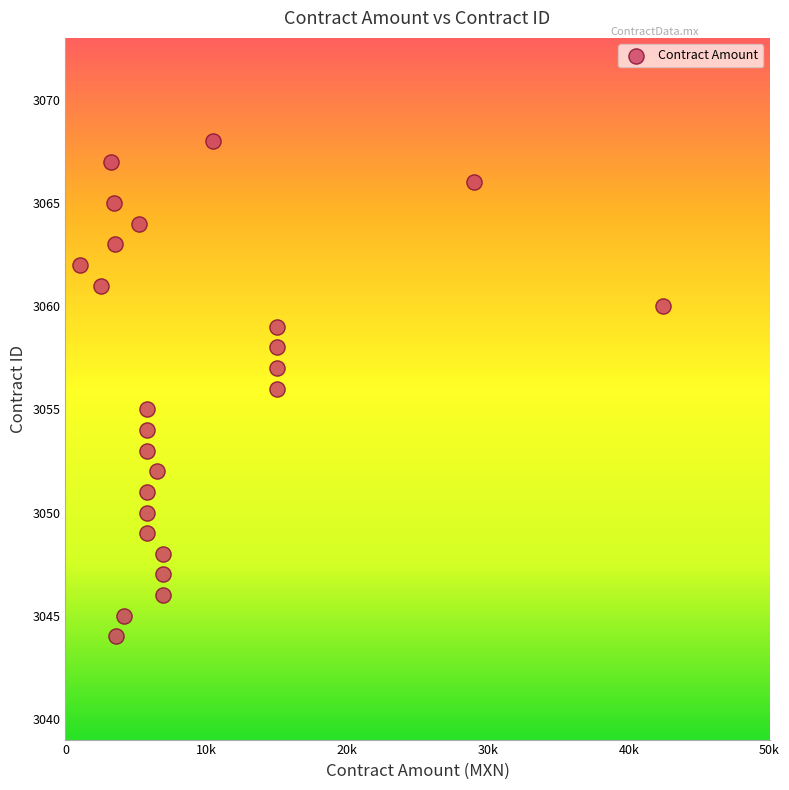

What is the range of Y values (max minus min)?

24